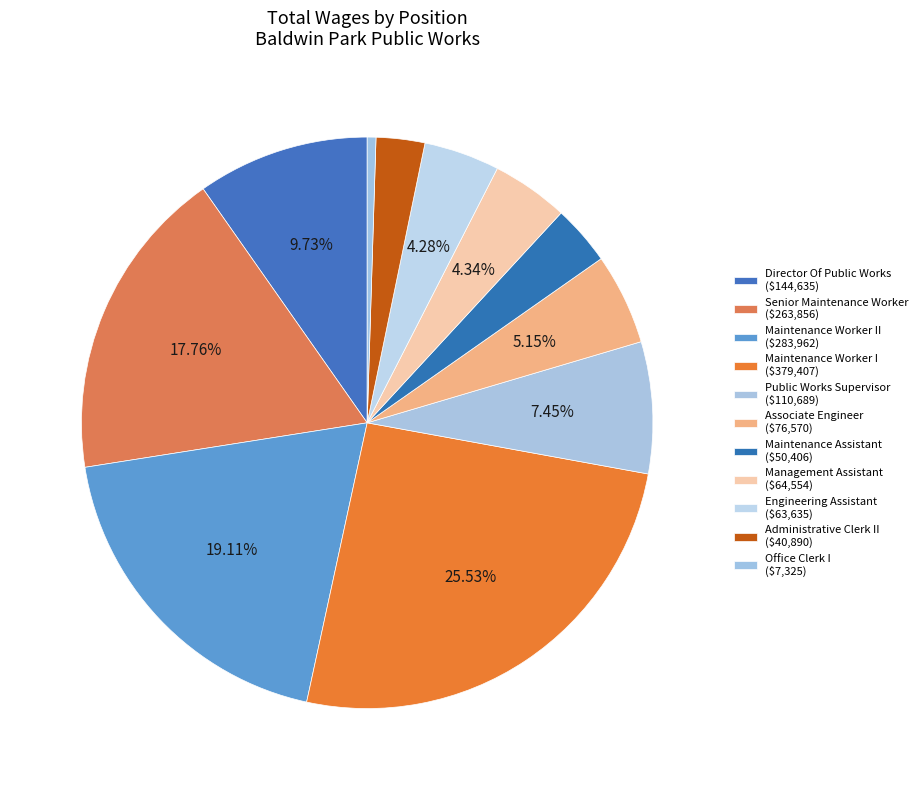

How many segments does this pie chart have?

11